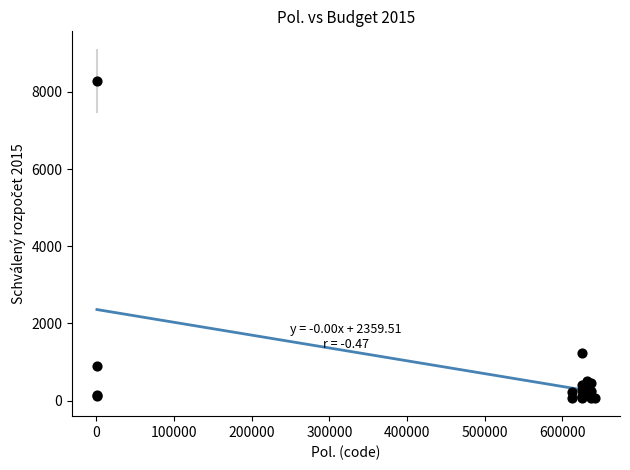

What Y value in the scatter plot is closest to 4169?

1222